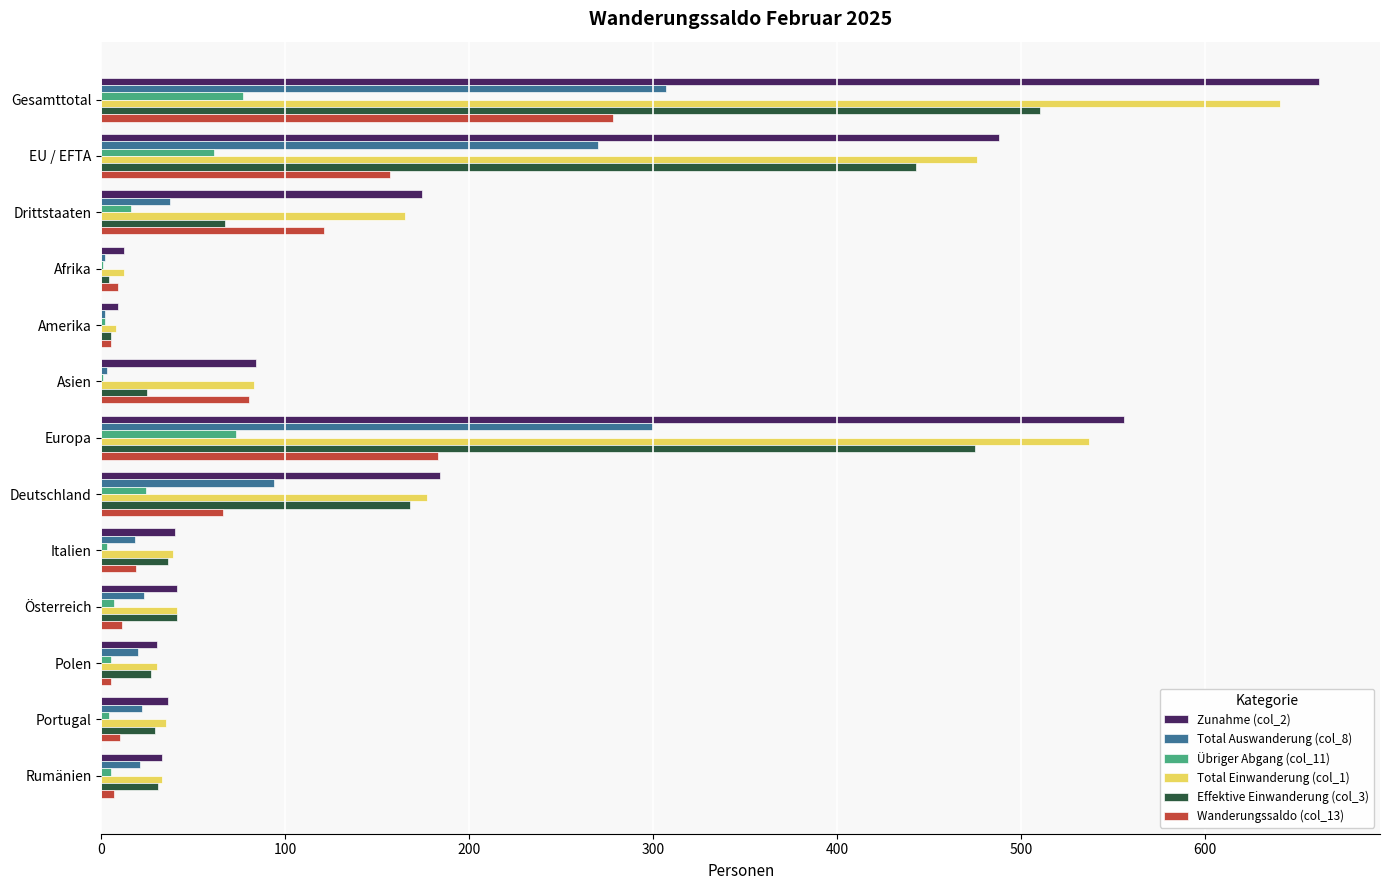

The value of Total Einwanderung (col_1) at Deutschland is 177. True or false?

True